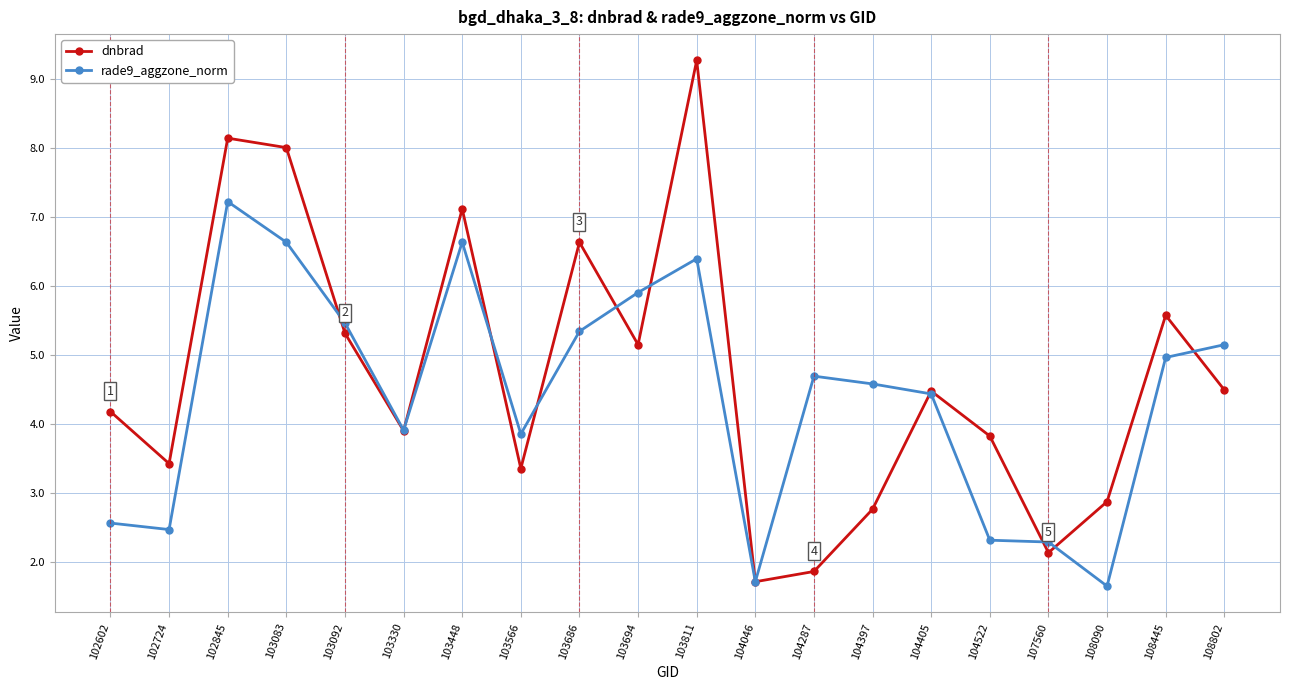

Between 103330 and 103566, which series saw the biggest shift?

dnbrad